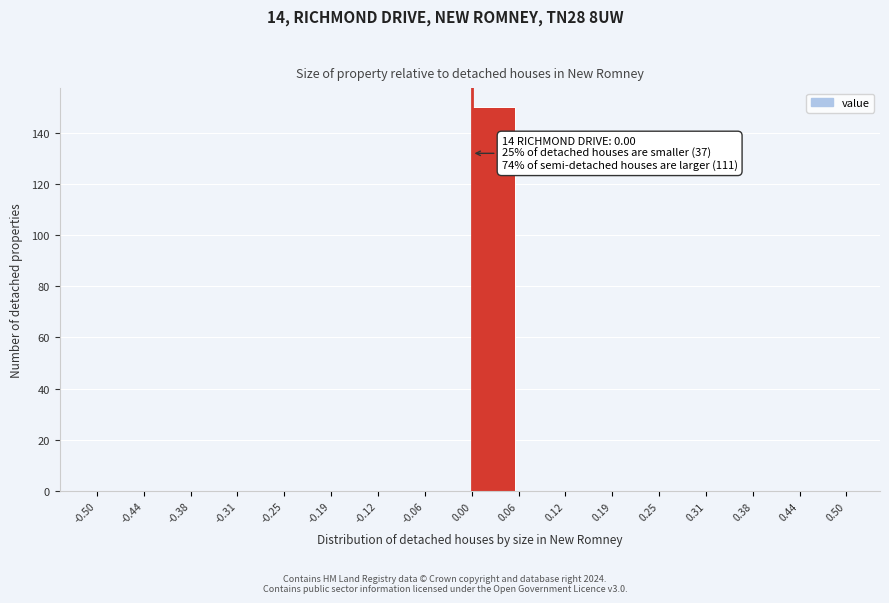

Which range on the x-axis has the tallest bar?

0.00 to 0.06